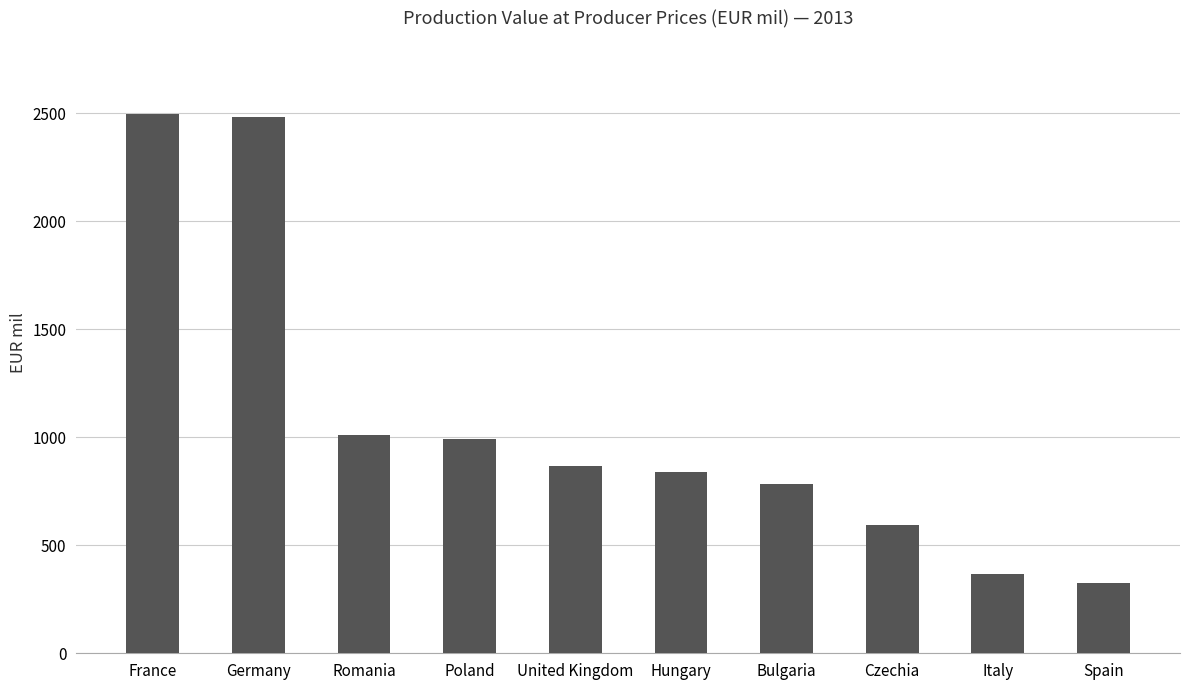

What is the sum of the values at Poland and Hungary?

1831.4